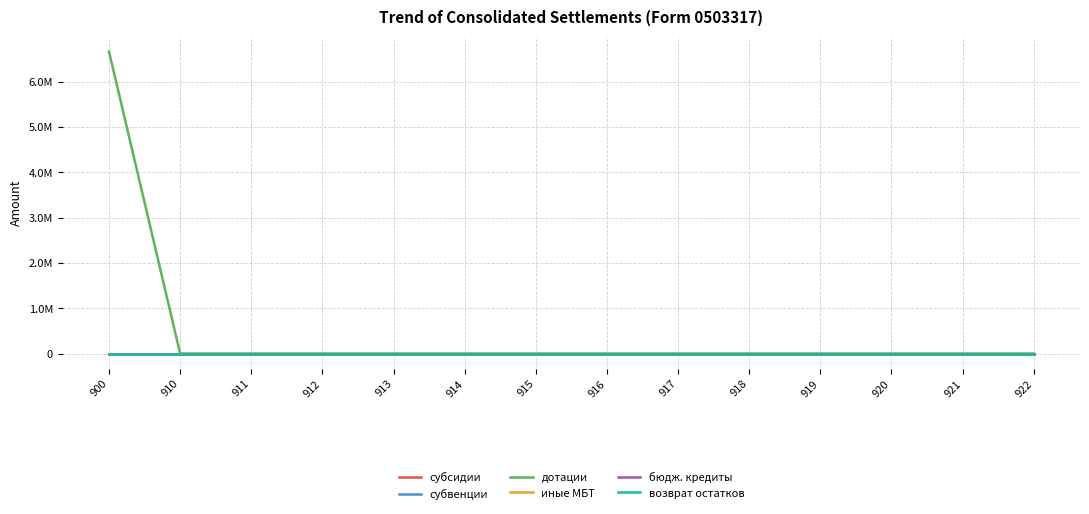

Reading left to right, list all the values displayed in this chart.

субсидии: 0.0	0.0	0.0	0.0	0.0	0.0	0.0	0.0	0.0	0.0	0.0	0.0	0.0	0.0
субвенции: 0.0	0.0	0.0	0.0	0.0	0.0	0.0	0.0	0.0	0.0	0.0	0.0	0.0	0.0
дотации: 6665660.7	0.0	0.0	0.0	0.0	0.0	0.0	0.0	0.0	0.0	0.0	0.0	0.0	0.0
иные МБТ: 0.0	0.0	0.0	0.0	0.0	0.0	0.0	0.0	0.0	0.0	0.0	0.0	0.0	0.0
бюдж. кредиты: 0.0	0.0	0.0	0.0	0.0	0.0	0.0	0.0	0.0	0.0	0.0	0.0	0.0	0.0
возврат остатков: 0.0	0.0	0.0	0.0	0.0	0.0	0.0	0.0	0.0	0.0	0.0	0.0	0.0	0.0